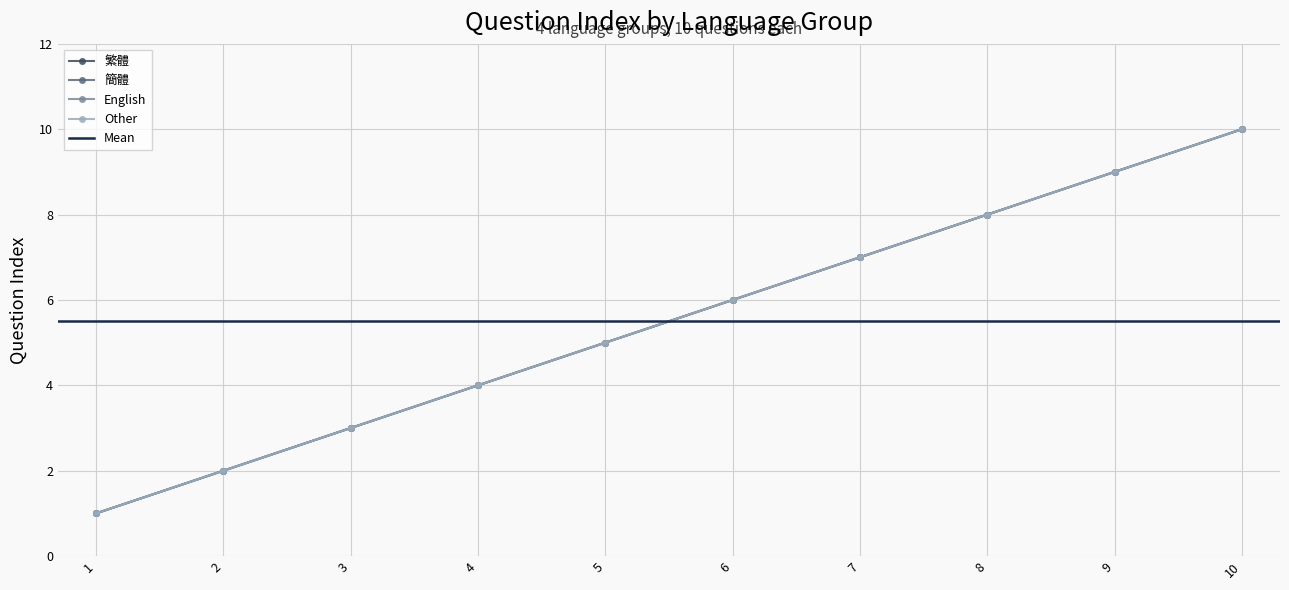

Does the chart display data point markers on the line(s)?

Yes